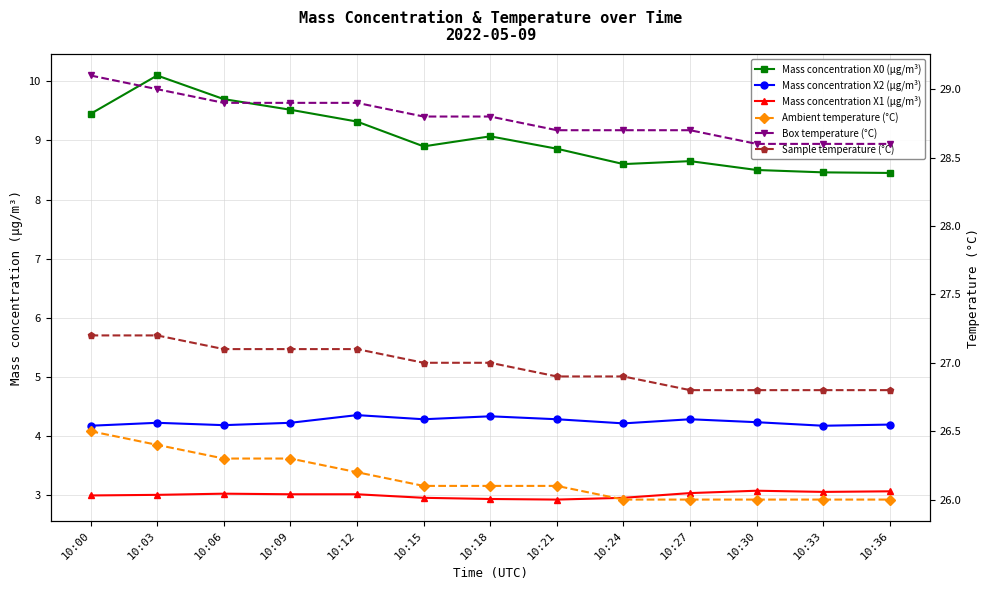

Which series has the widest spread of values?

Mass concentration X0 (μg/m³)